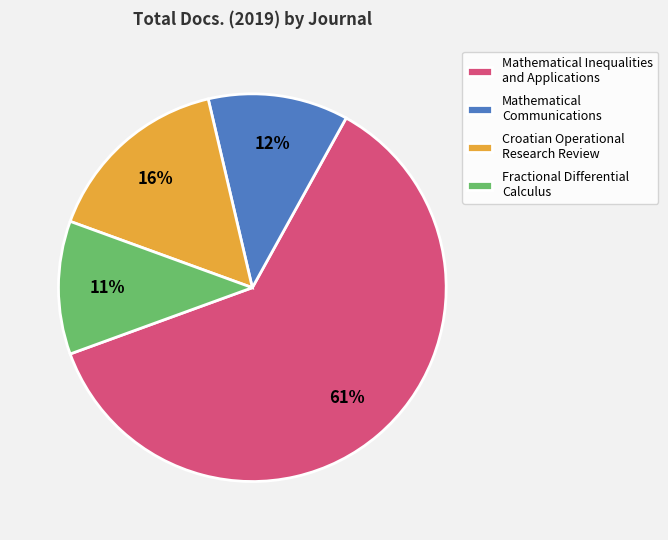

Does Mathematical Communications account for over 50% of the chart?

No